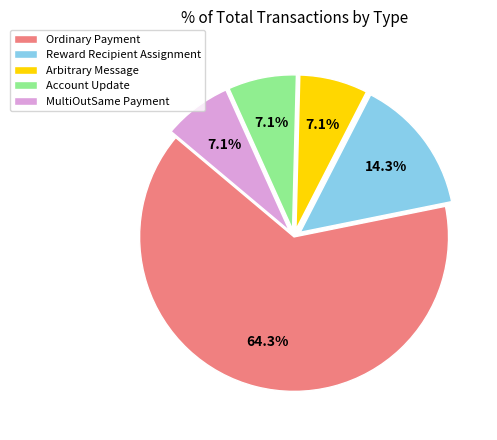

Is it true that Reward Recipient Assignment is 23% of the pie?

False